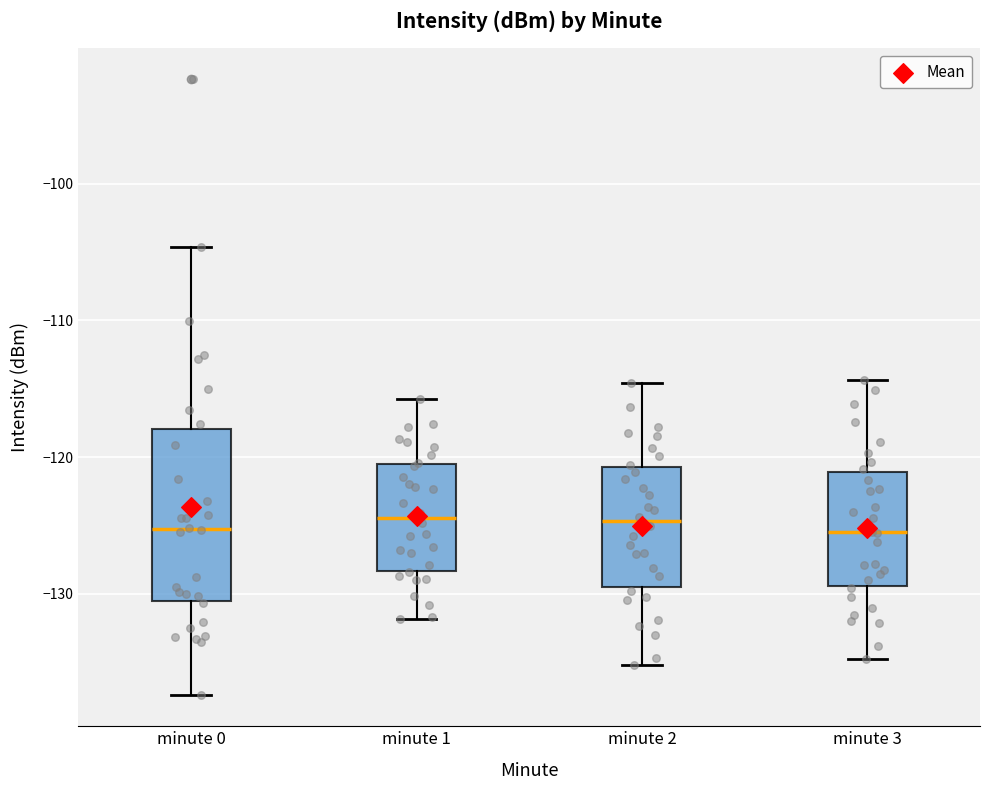

Reading left to right, read every box against the y-axis: the position of its median line, the range the box covers, and the ends of its whiskers. The values are not printed on the chart, so give them approximately, as read against the axis.

minute 0: median -125, box -131 to -118, whiskers -137 to -105
minute 1: median -124, box -128 to -121, whiskers -132 to -116
minute 2: median -125, box -130 to -121, whiskers -135 to -115
minute 3: median -126, box -129 to -121, whiskers -135 to -114